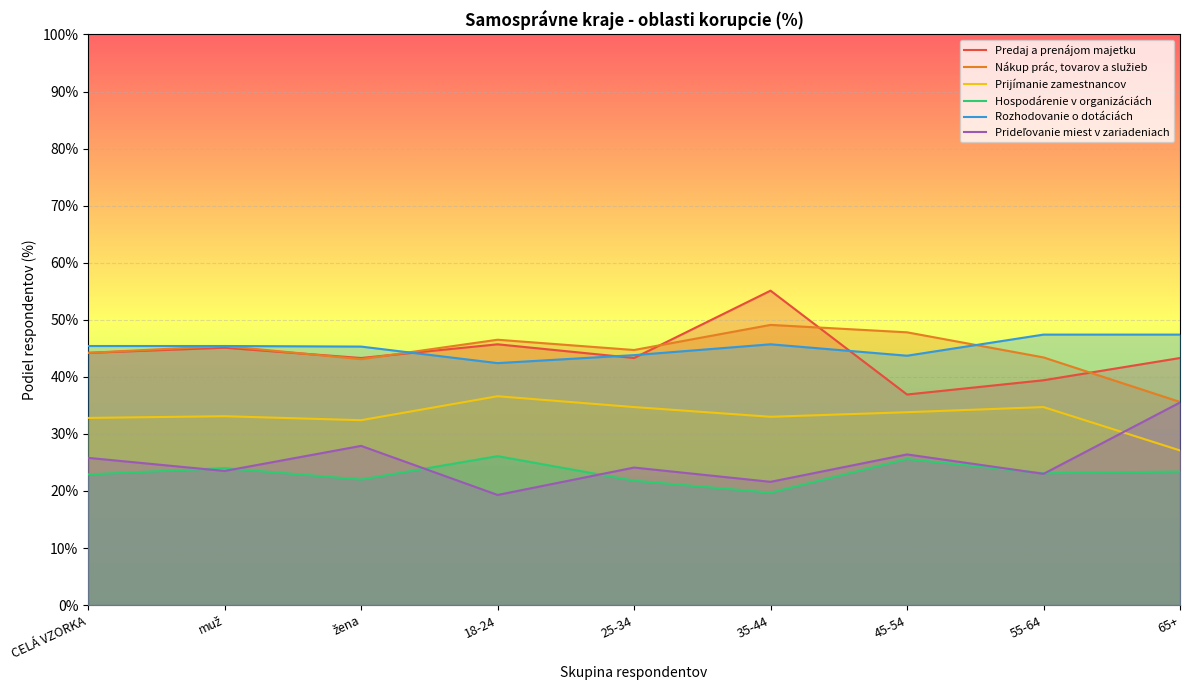

What is the sum of all Prideľovanie miest v zariadeniach values?

227.1